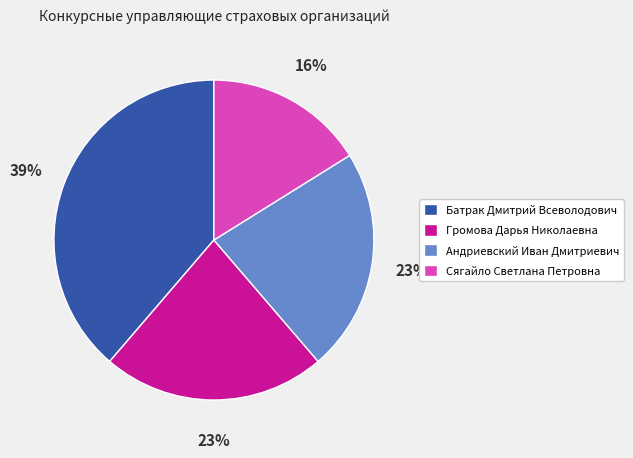

Between Громова Дарья Николаевна and Сягайло Светлана Петровна, which is larger?

Громова Дарья Николаевна